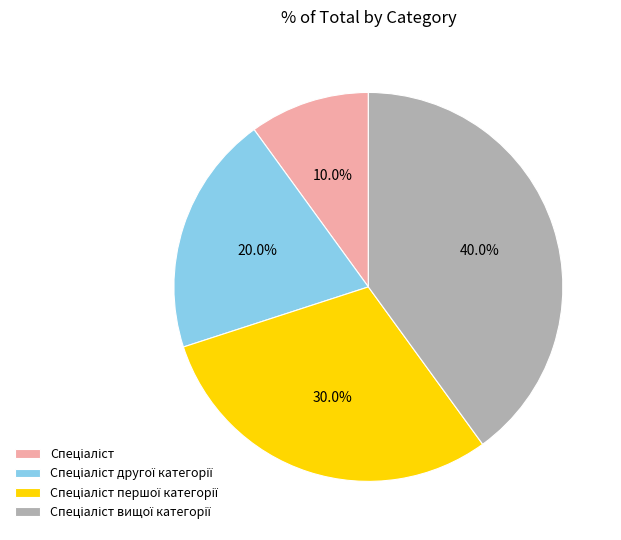

Is there any slice that represents more than half of the pie?

No